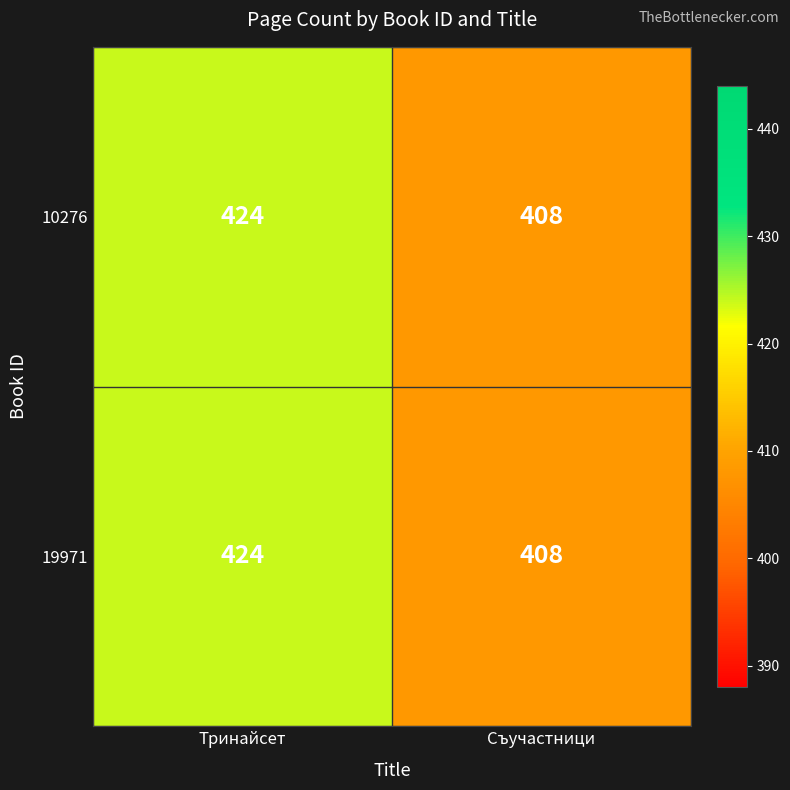

What is the difference between the maximum and minimum values in the 19971 series?

16